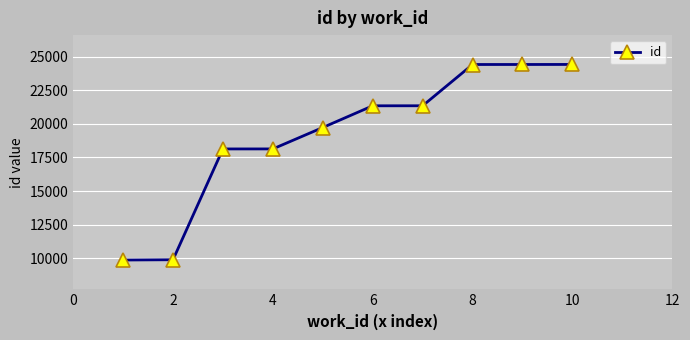

What is the difference between the second highest and second lowest values?

14514